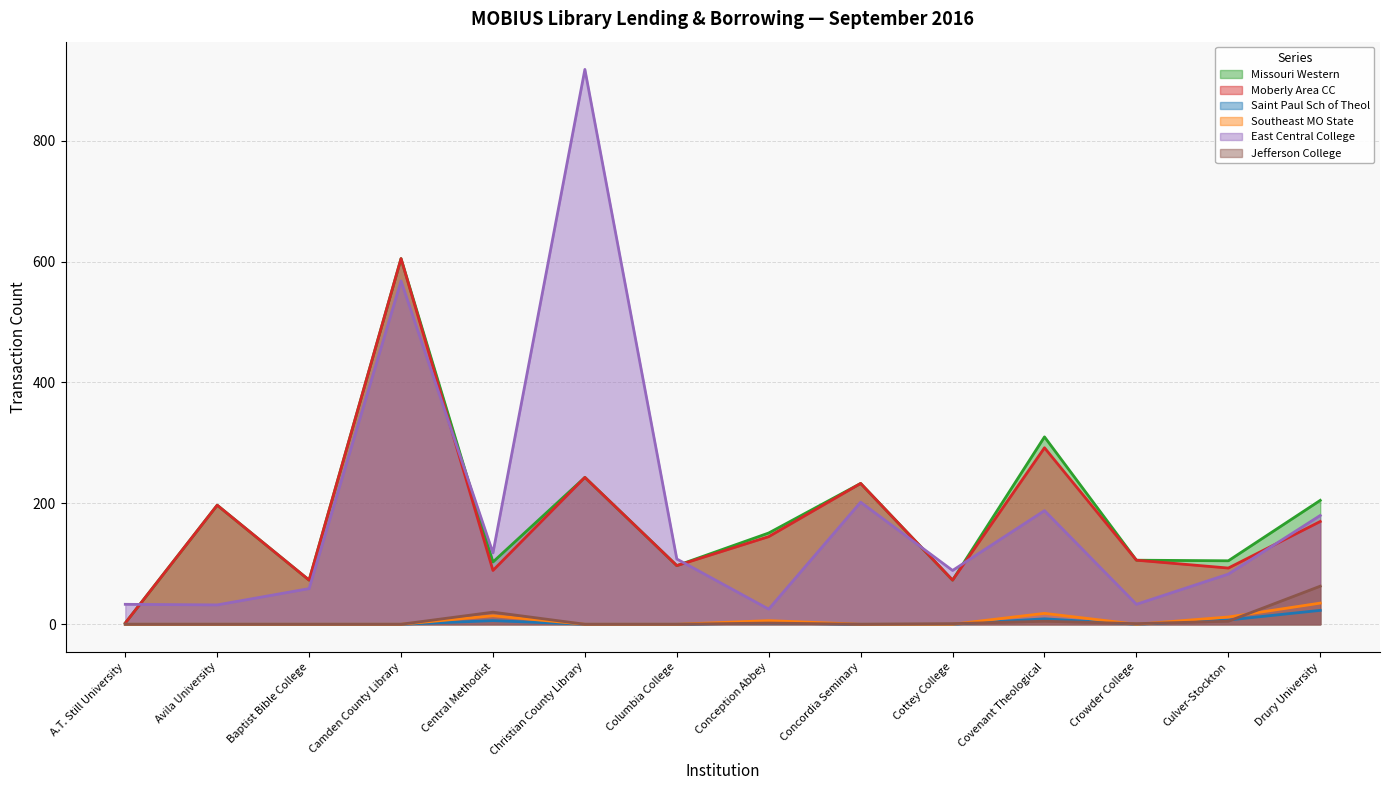

Rank the series at Crowder College from lowest to highest value.

Saint Paul Sch of Theol, Southeast MO State, Jefferson College, East Central College, Missouri Western, Moberly Area CC